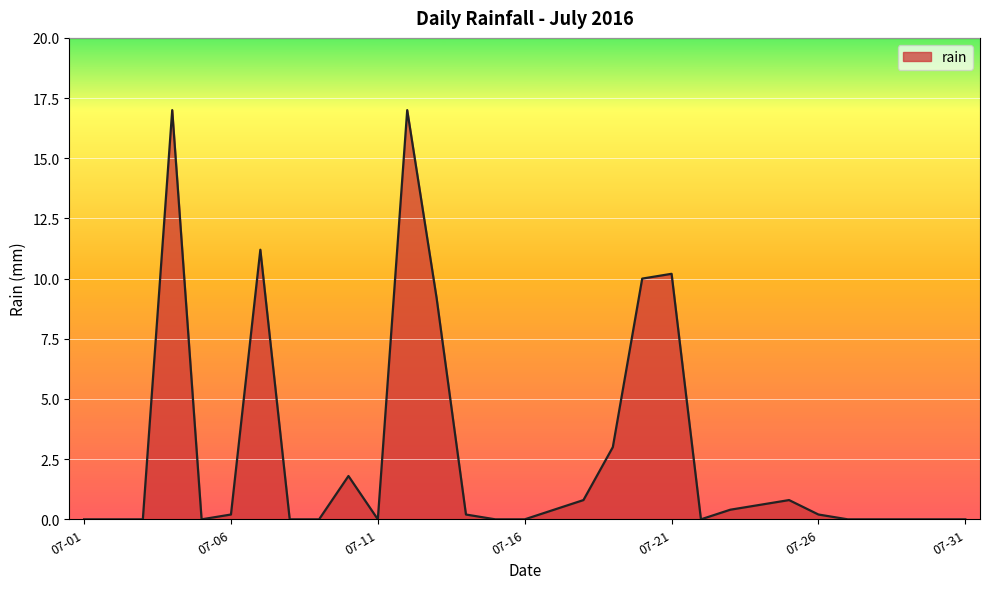

What is the difference between the maximum and minimum values?

17.0